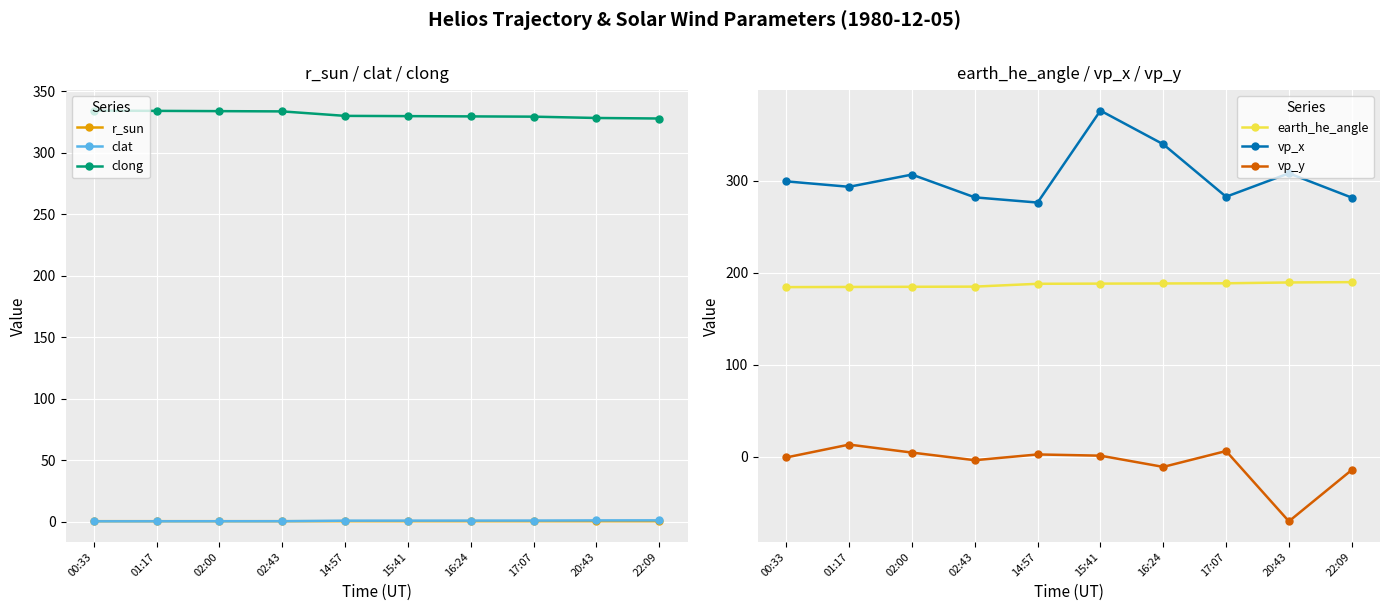

At which category does the chart reach its peak across all series?

15:41